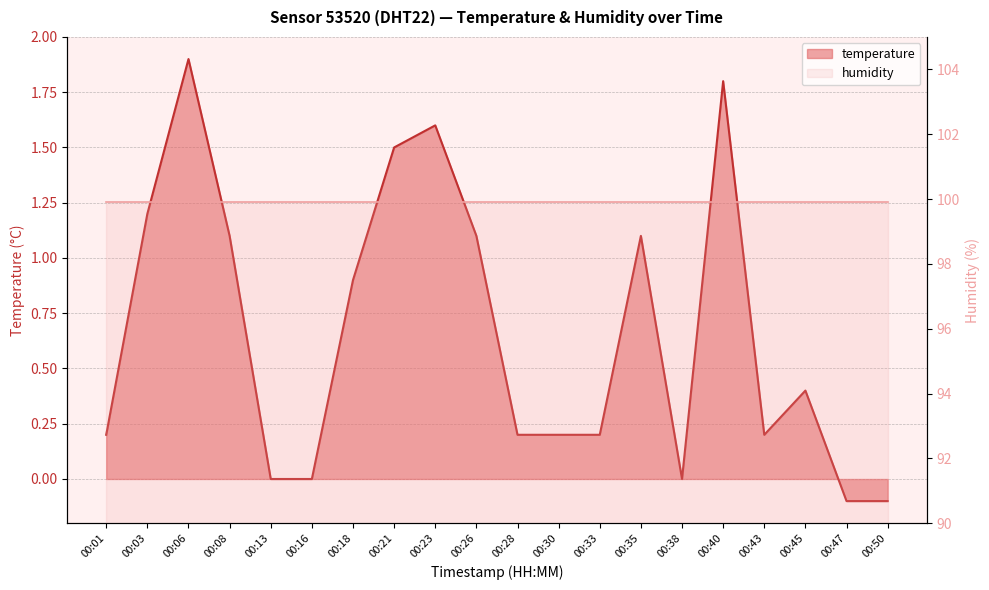

Is the value of humidity_line at 00:16 greater than the value of temperature_line at 00:35?

Yes